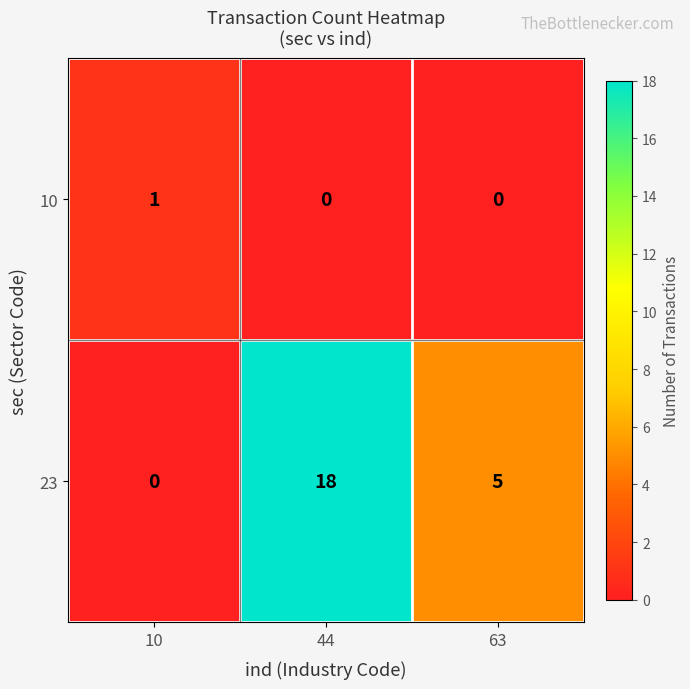

How many categories are shown in the chart?

3